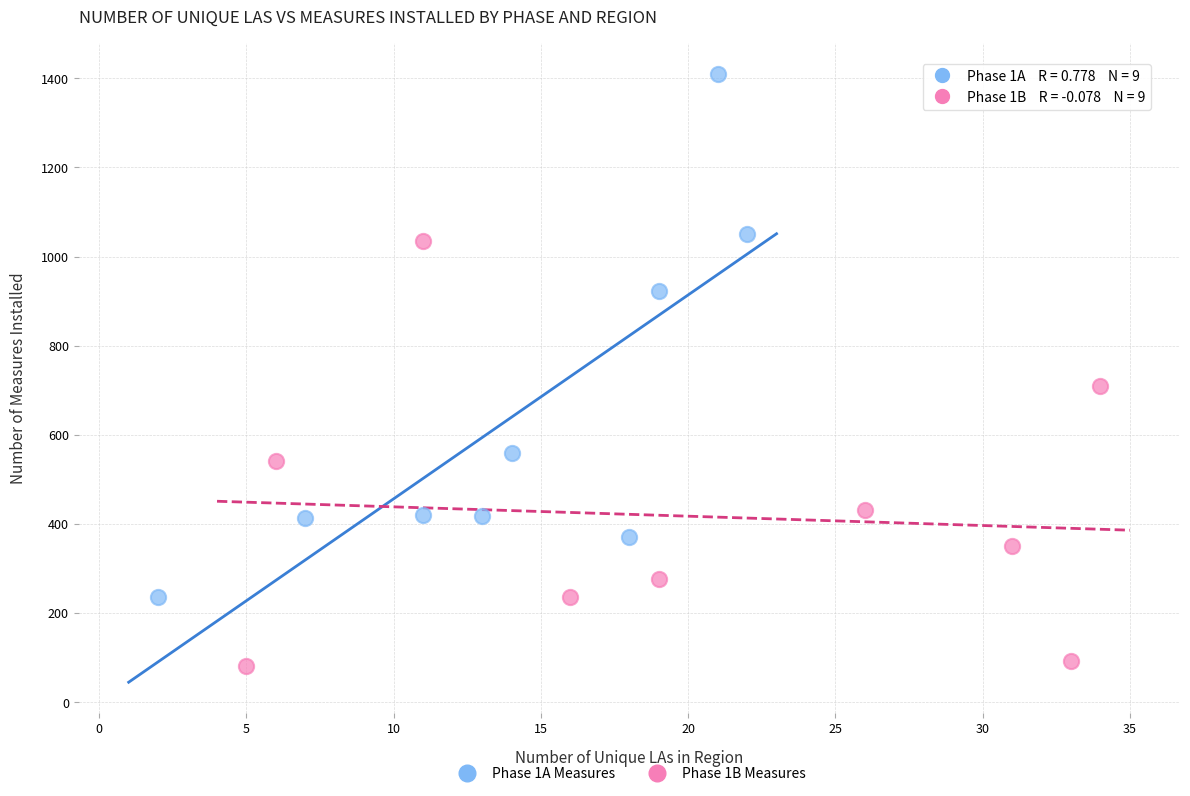

Which series contains the lowest Y value?

Phase 1B Measures